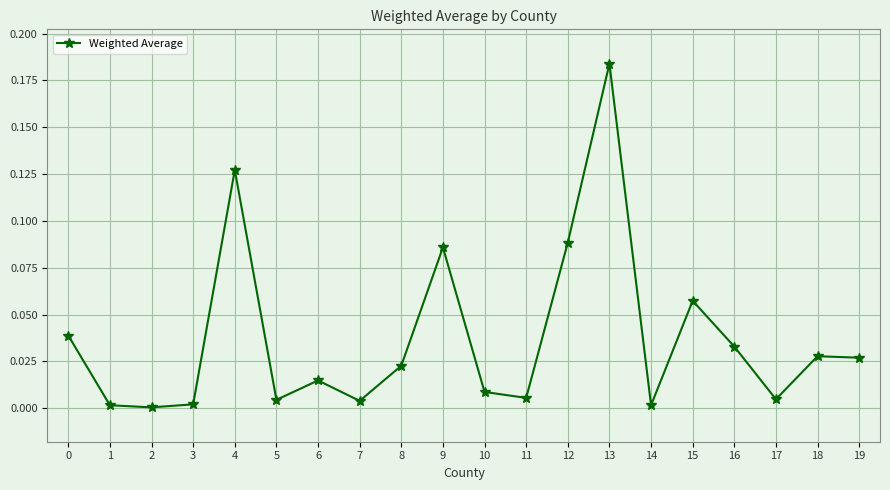

True or false: the data shows 0.0 at 8.

True